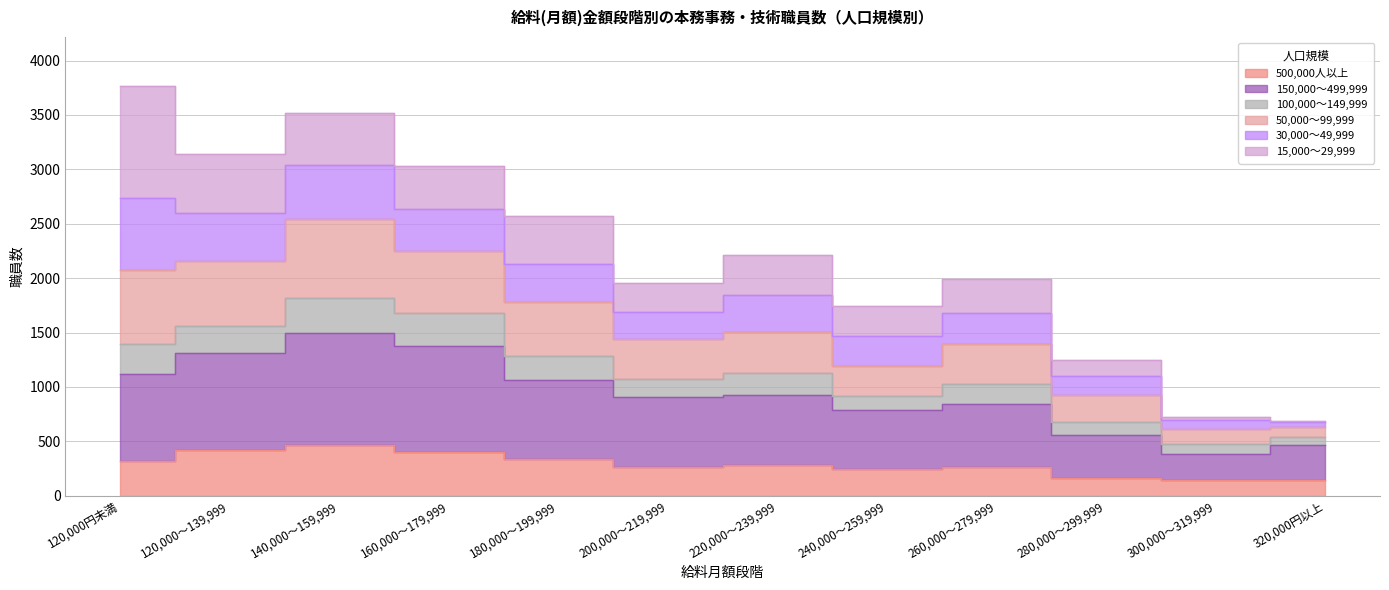

What is the value of the 500,000人以上 point at the 8th from the left?

243